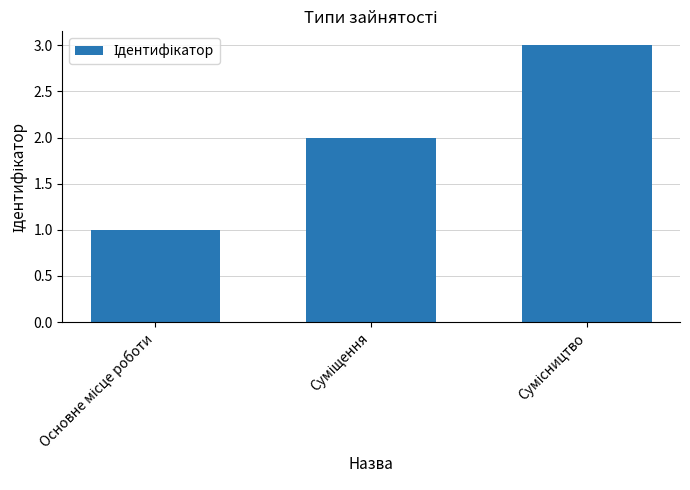

What is the average value?

2